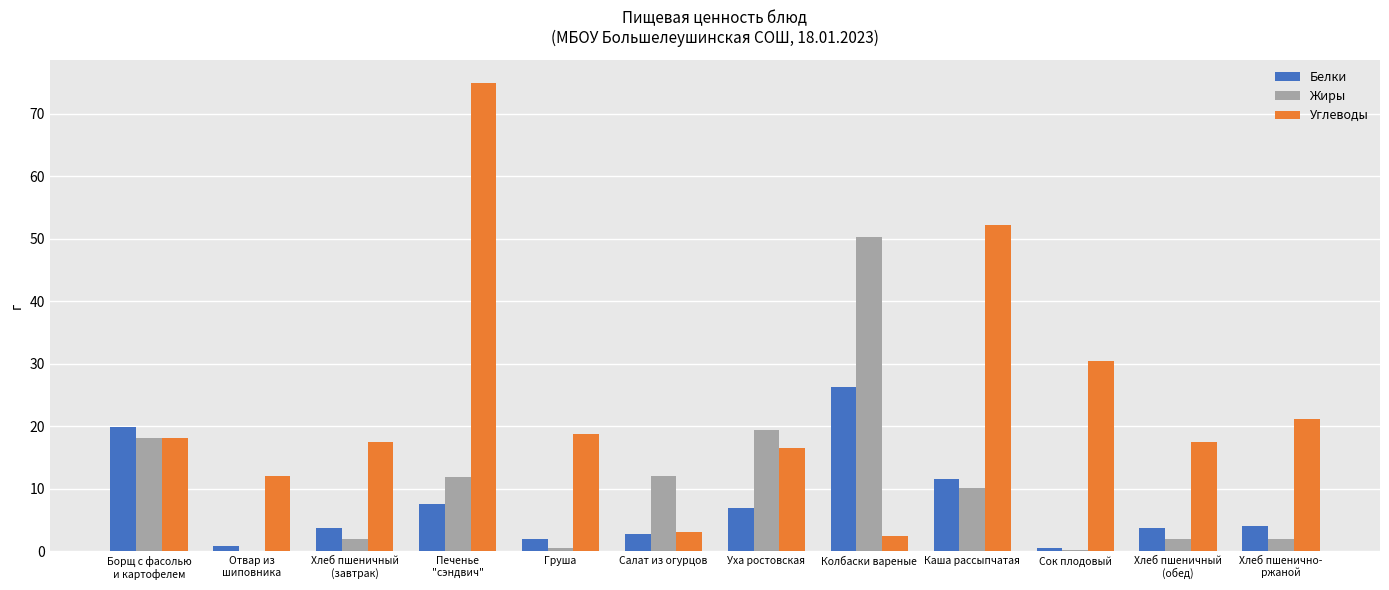

Which series has the largest total across all categories?

Углеводы